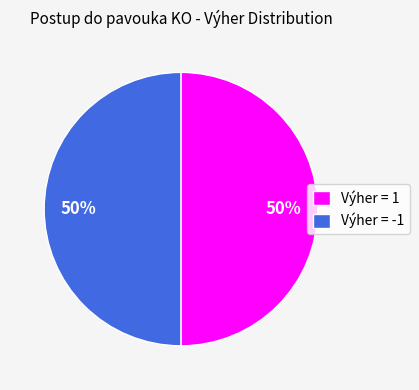

Count the number of slices in the pie.

2